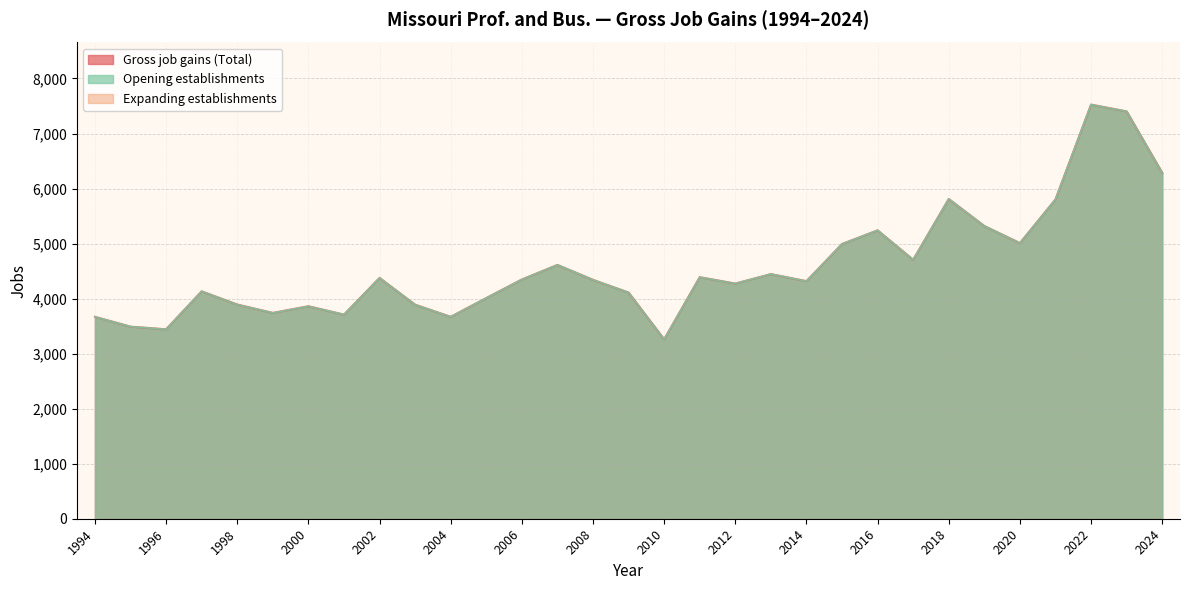

True or false: Opening establishments and Gross job gains (Total) cross at least once.

False